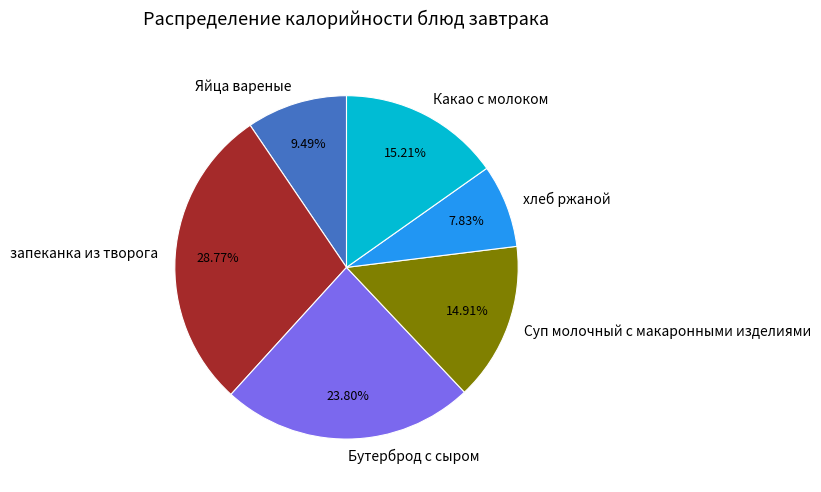

How many slices are in this pie chart?

6